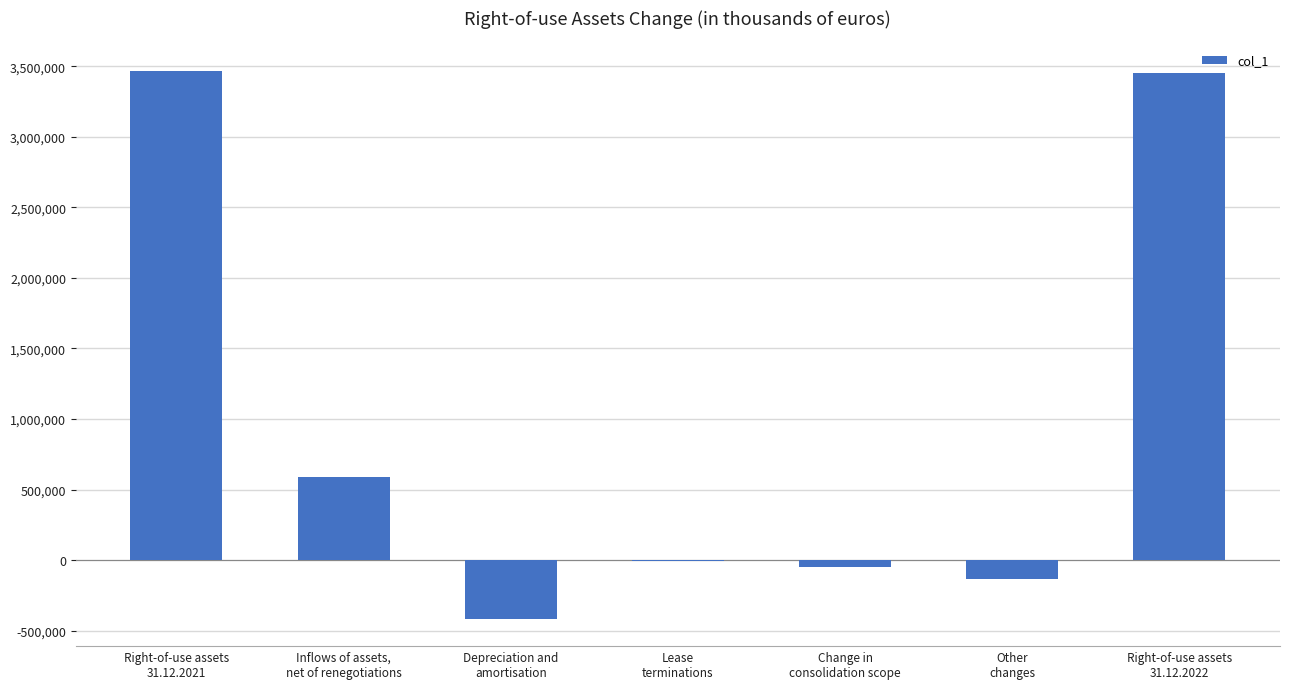

Reading left to right, transcribe all the data shown in this chart.

Right-of-use assets
31.12.2021=3469383	Inflows of assets,
net of renegotiations=586308	Depreciation and
amortisation=-415055	Lease
terminations=-8405	Change in
consolidation scope=-49734	Other
changes=-130600	Right-of-use assets
31.12.2022=3451897